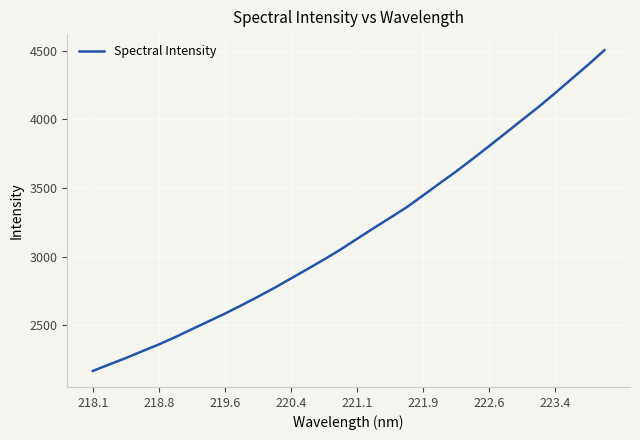

What is the maximum value shown in the chart?

4504.0